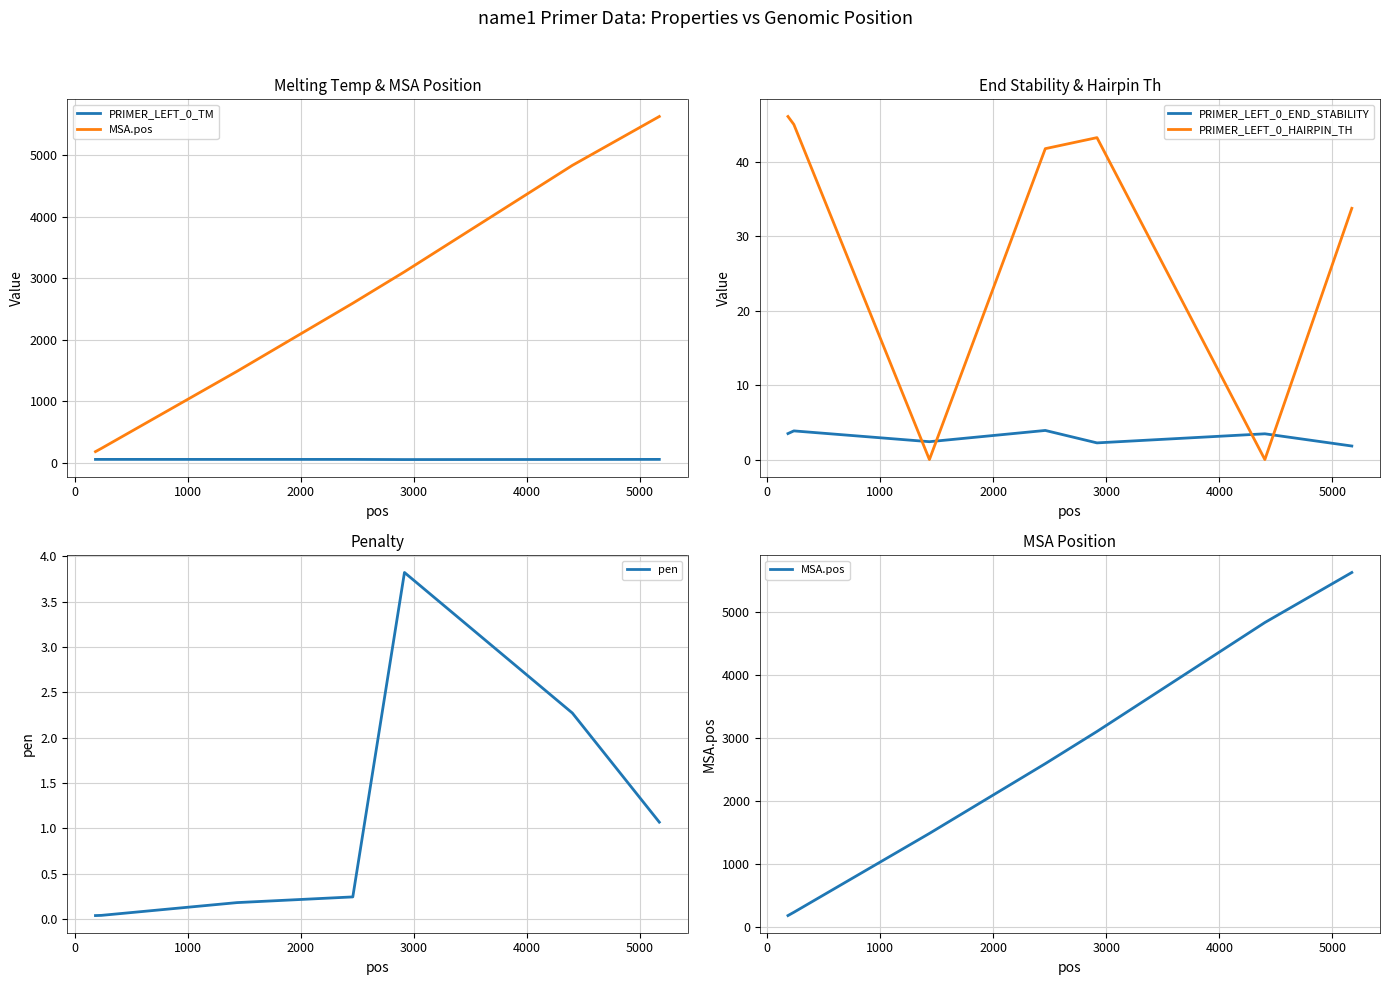

True or false: PRIMER_LEFT_0_HAIRPIN_TH has more than 1 points higher than both neighbors.

False